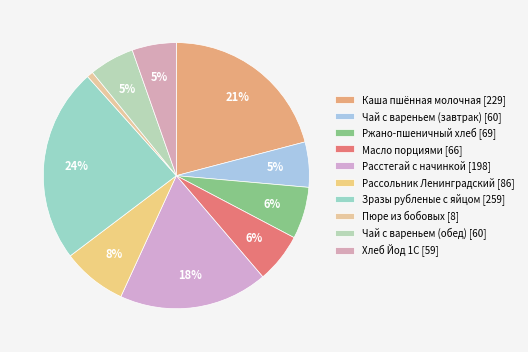

What is the ratio of the value at Каша пшённая молочная to the value at Масло порциями?

3.5